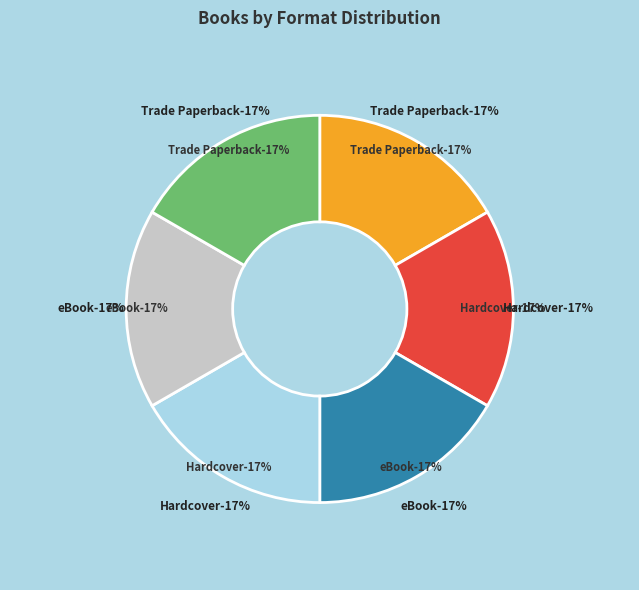

To the nearest percent, what is the average slice percentage?

17%